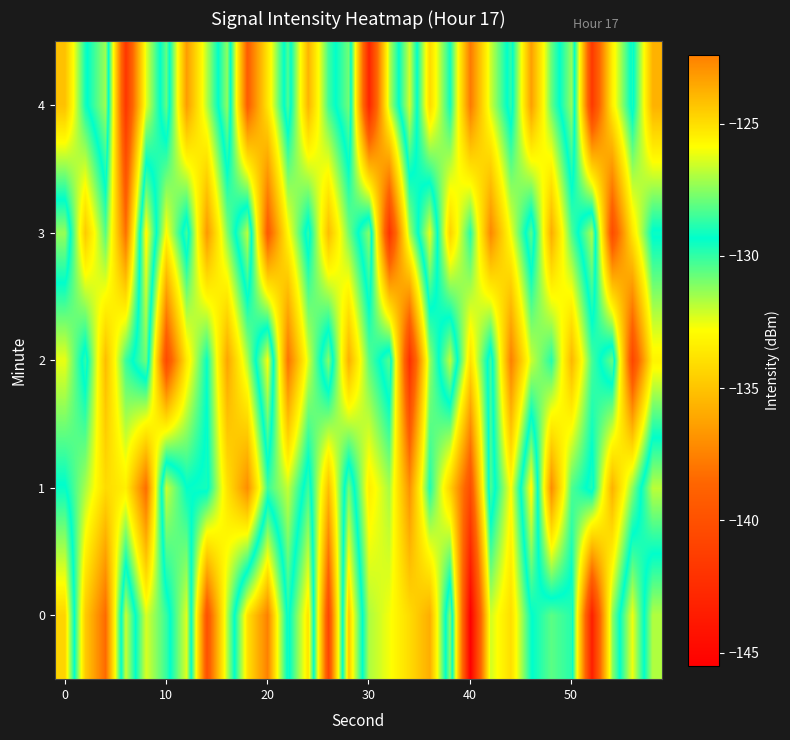

List the series in order of their overall mean, lowest first.

4, 2, 3, 1, 0